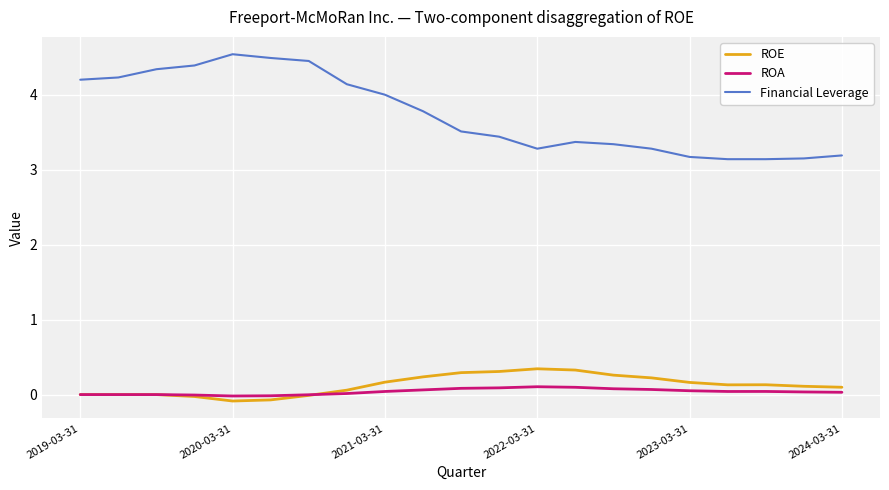

True or false: Financial Leverage and ROA intersect in this chart.

False